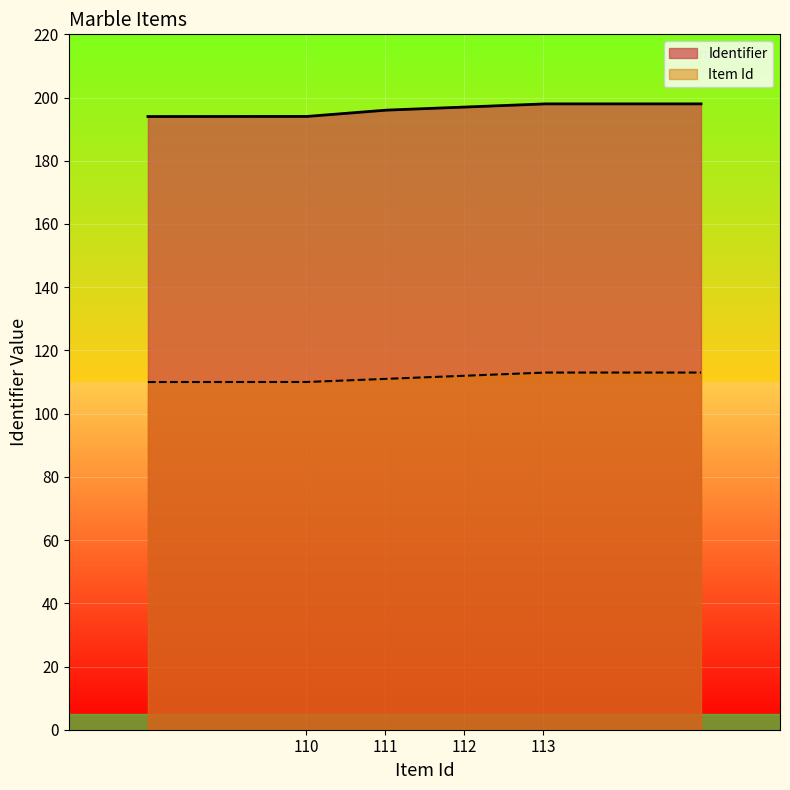

Is it true that Item Id equals 75 at 110?

False